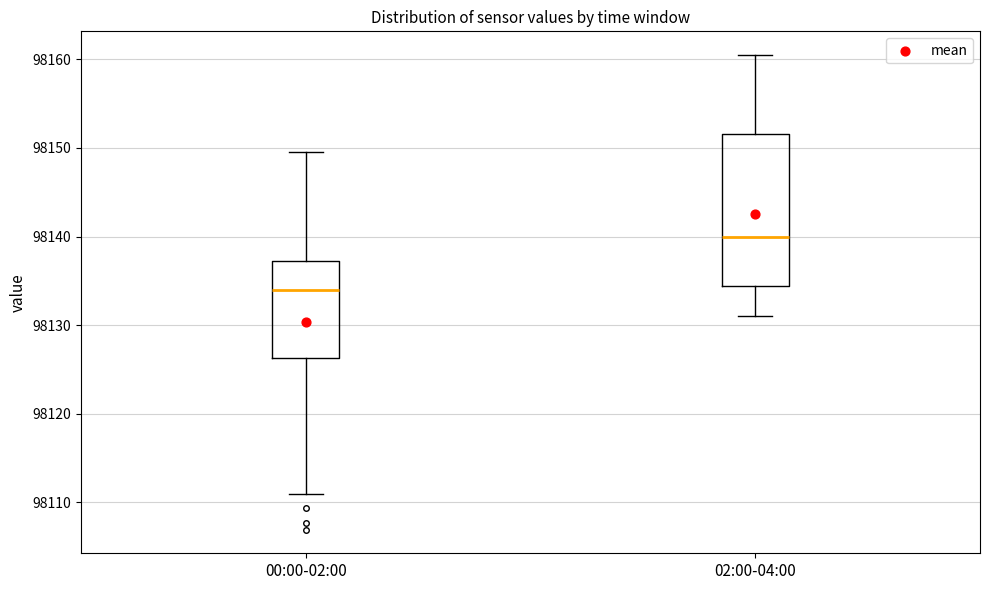

Reading left to right, transcribe this box plot: for each box, give where its median line is, the range the box spans, and where its two whiskers end, as read against the y-axis. The values are not printed on the chart, so give them approximately, as read against the axis.

00:00-02:00: median 98134, box 98126 to 98137, whiskers 98111 to 98150
02:00-04:00: median 98140, box 98134 to 98152, whiskers 98131 to 98160